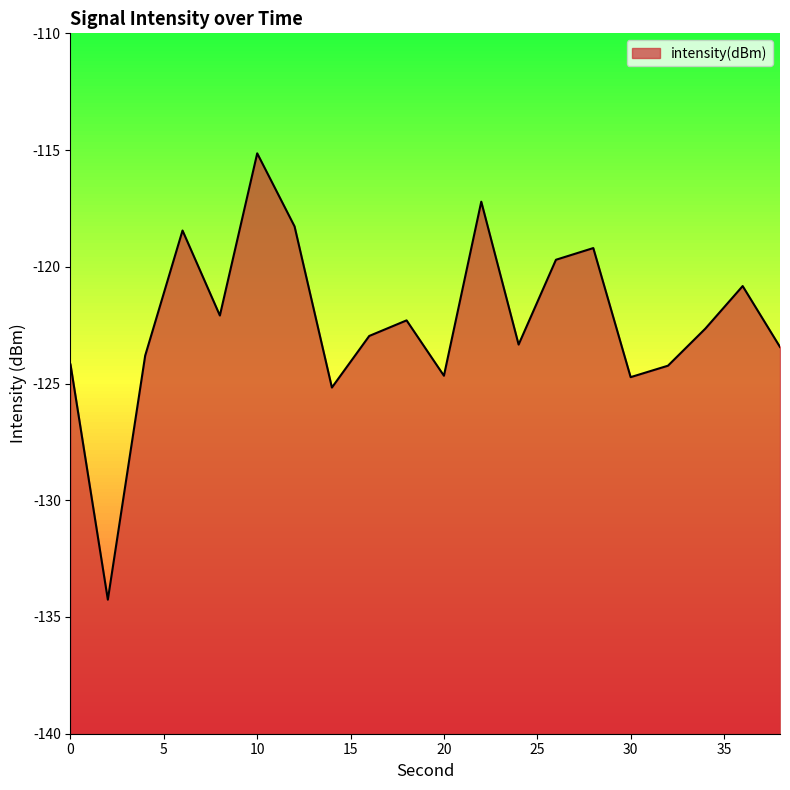

How many values are below -122?

13